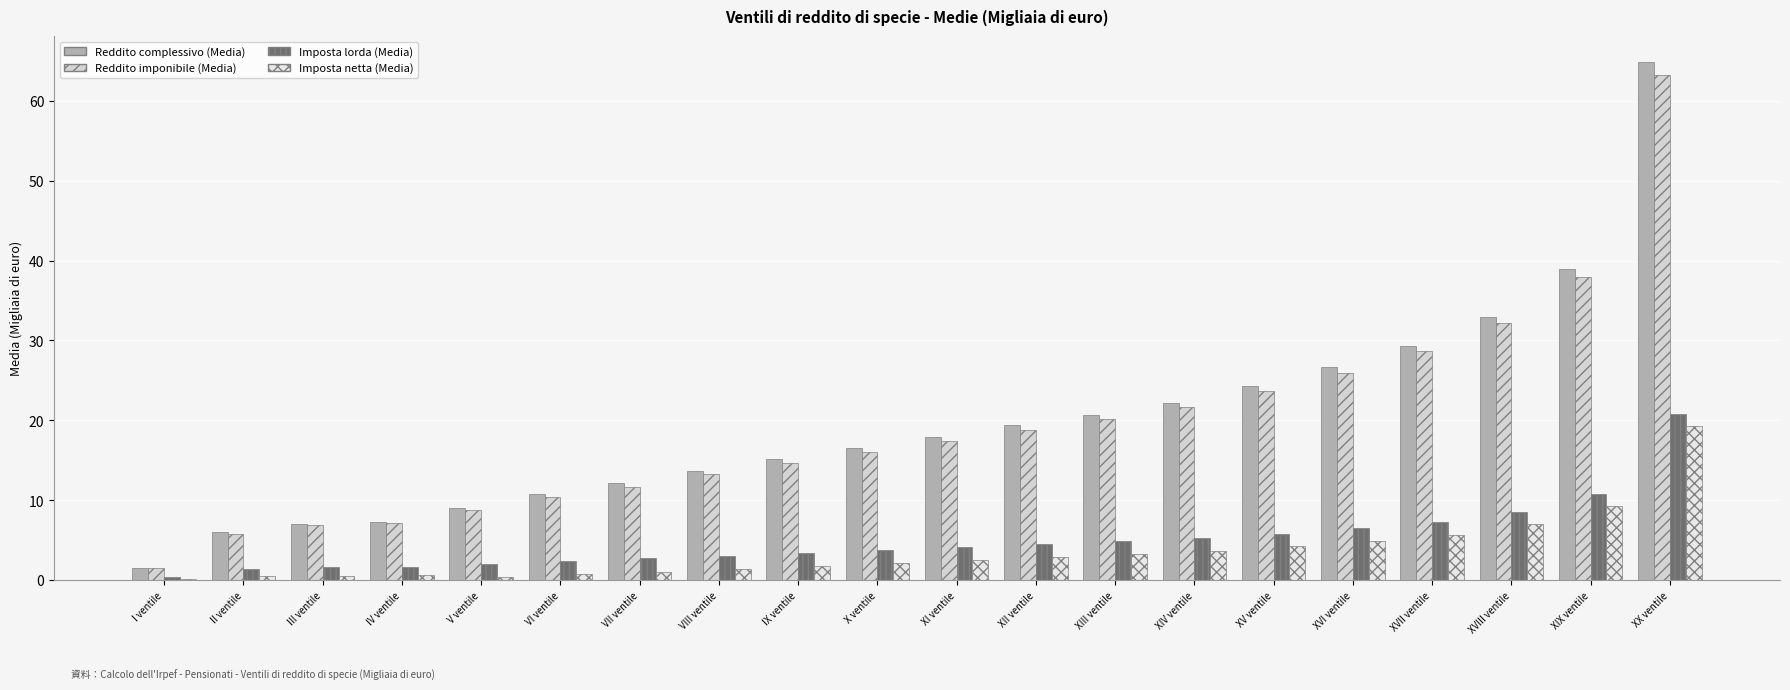

The value of Imposta lorda (Media) at XII ventile is 4.5. True or false?

True